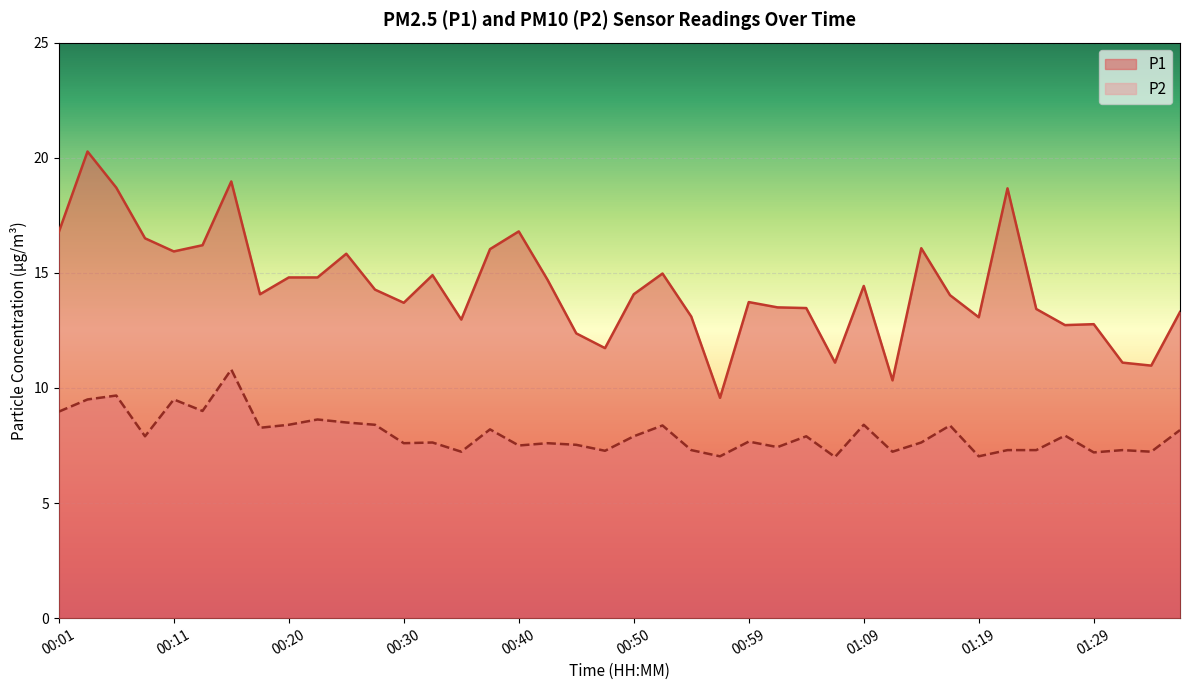

In P1, how many points are higher than both neighbors (excluding endpoints)?

11